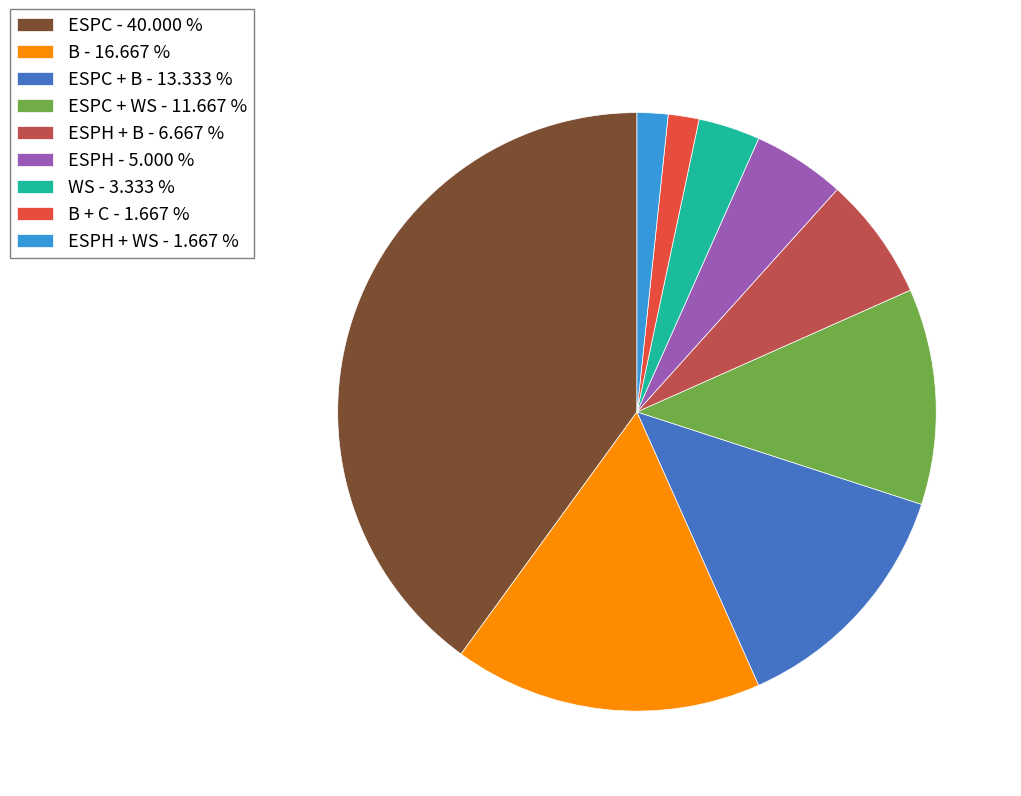

How many segments does this pie chart have?

9